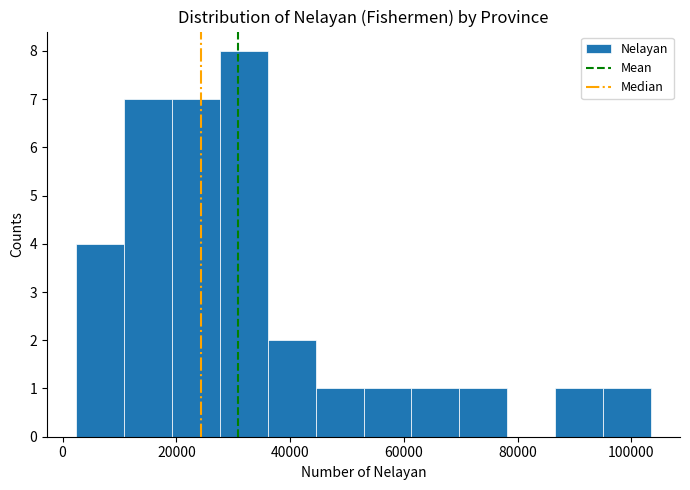

Over which range of the x-axis is the bar tallest?

28000 to 36000